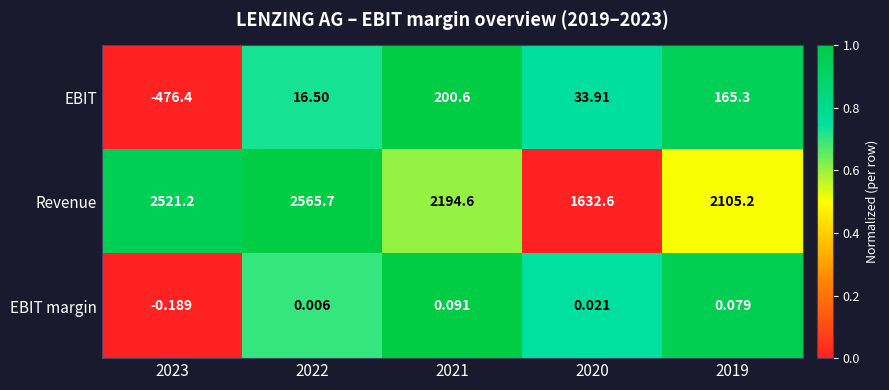

Is the value of EBIT at 2019 greater than the value of Revenue at 2023?

No